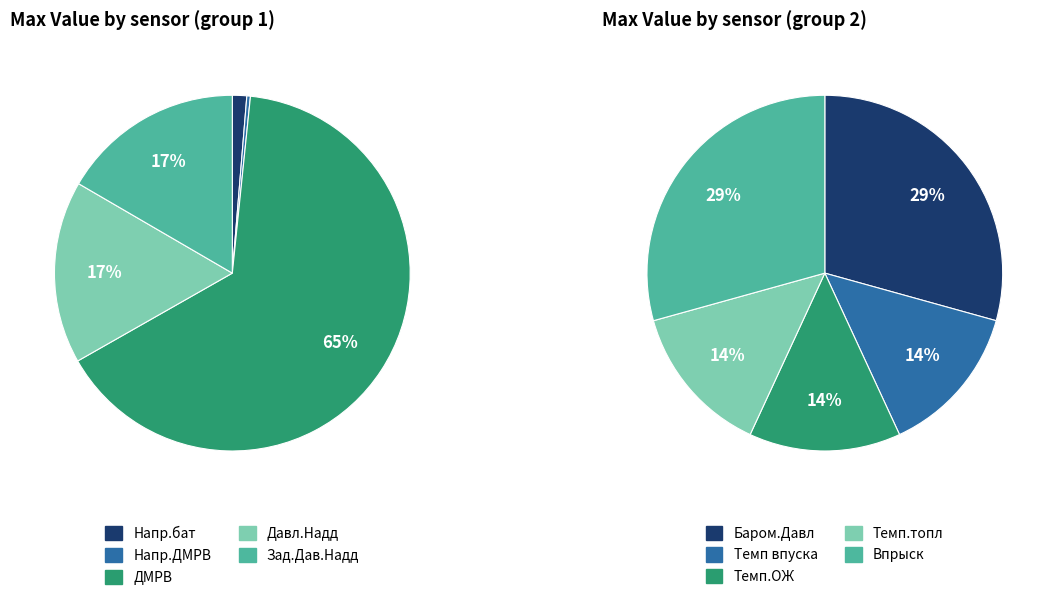

What portion of the pie excludes Напр.ДМРВ?

99.9%